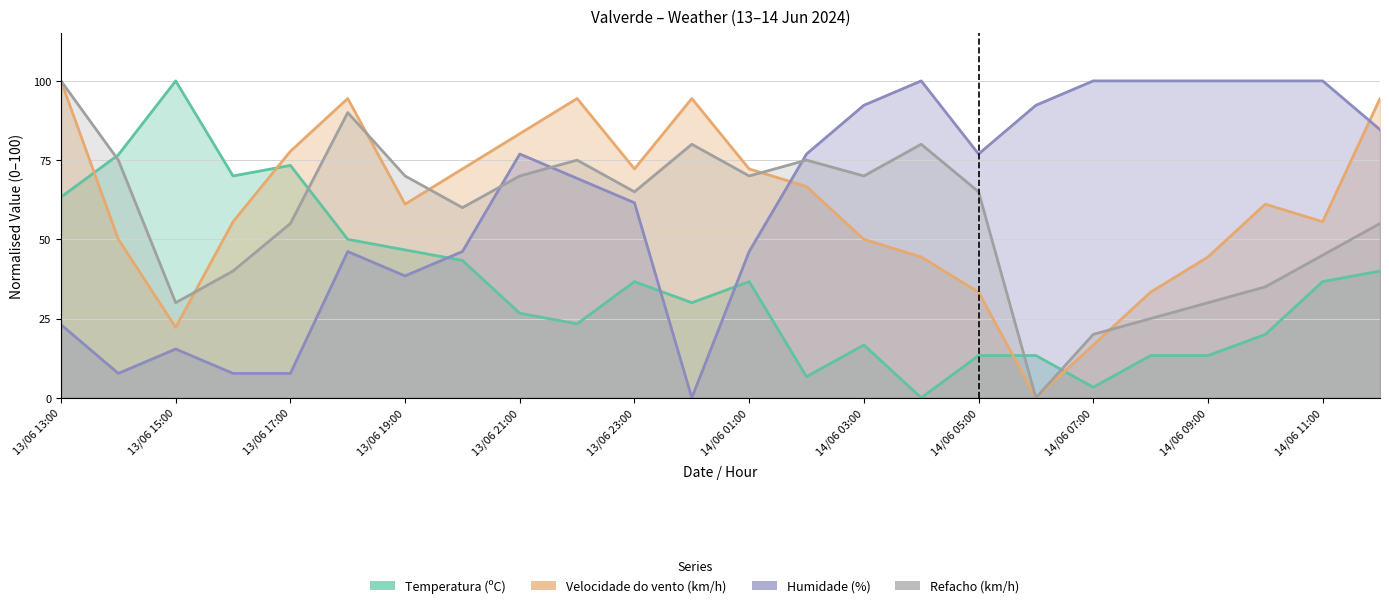

At which category is the sum across all series the highest?

13/06 13:00